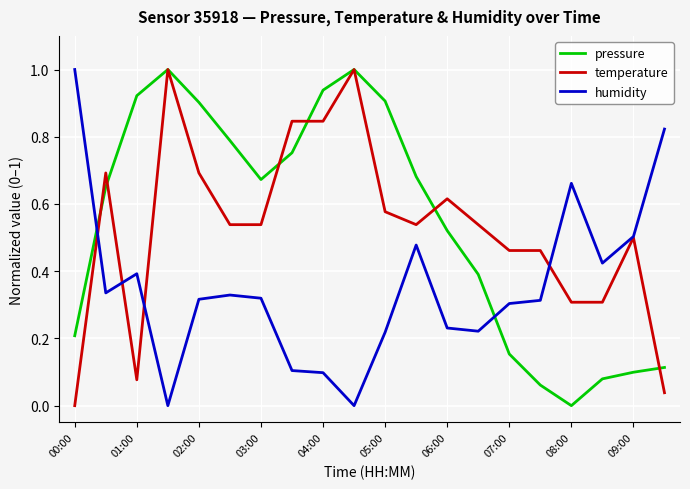

How many intersections are there between humidity and pressure?

2